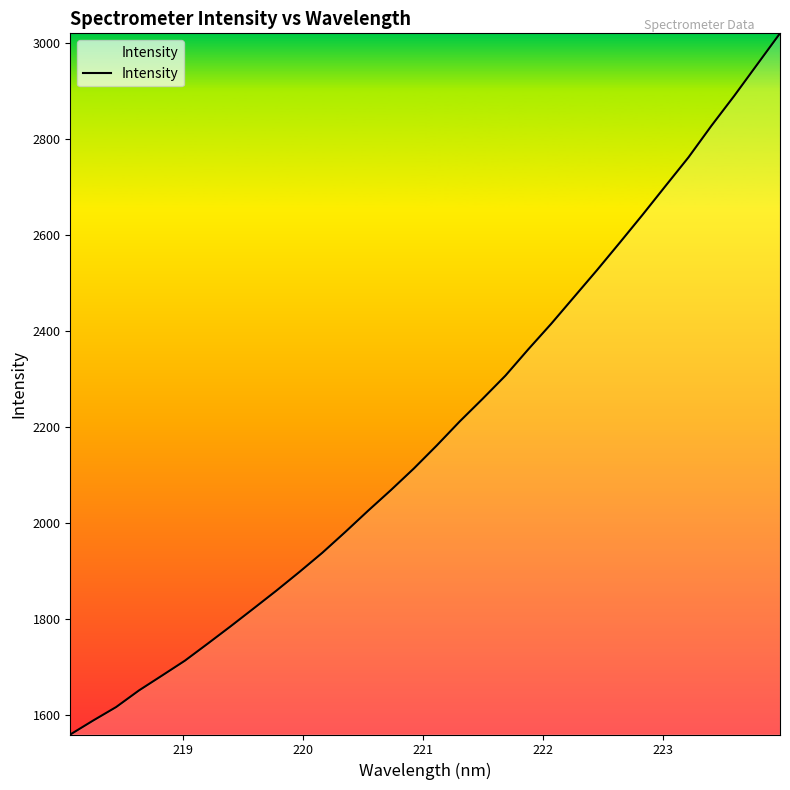

What is the difference between the maximum and minimum values?

1460.8